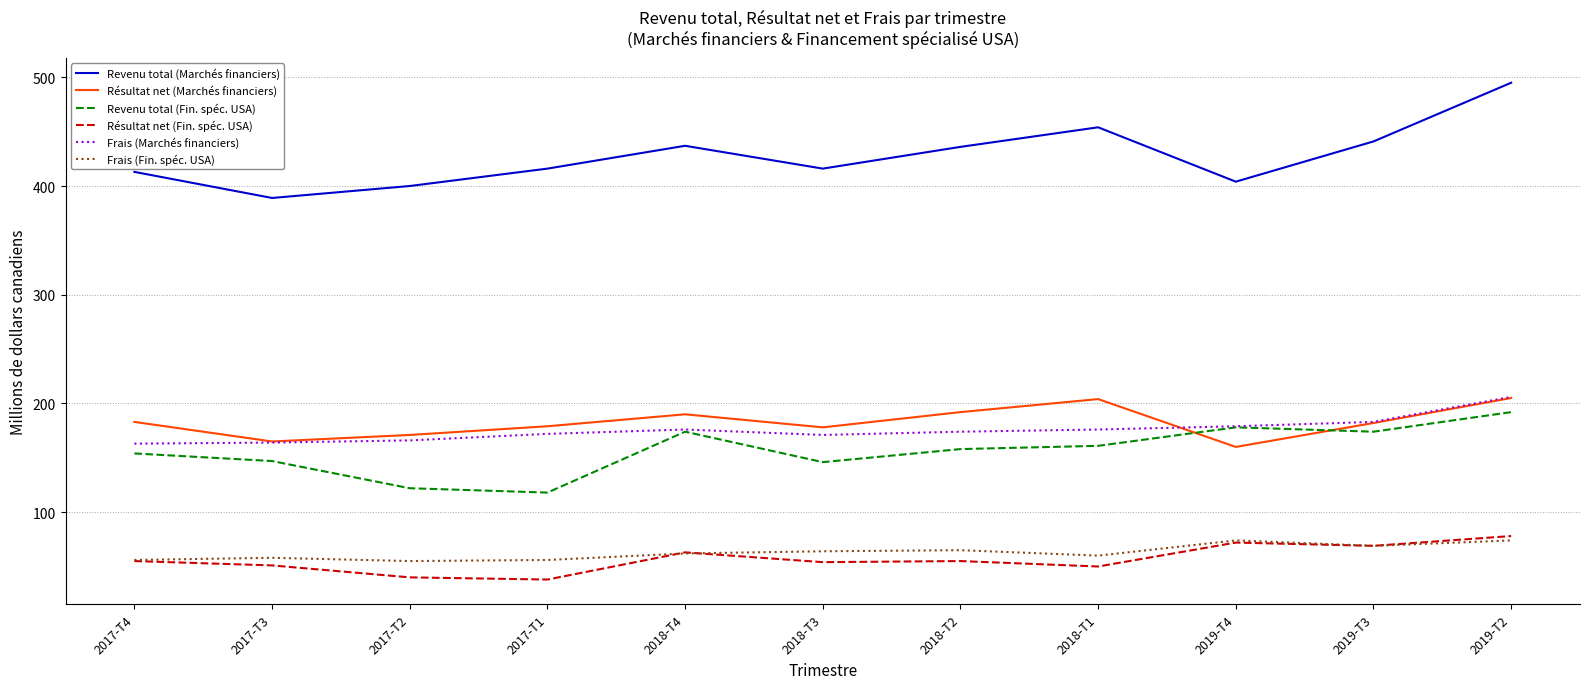

True or false: Frais (Marchés financiers) and Frais (Fin. spéc. USA) cross at least once.

False